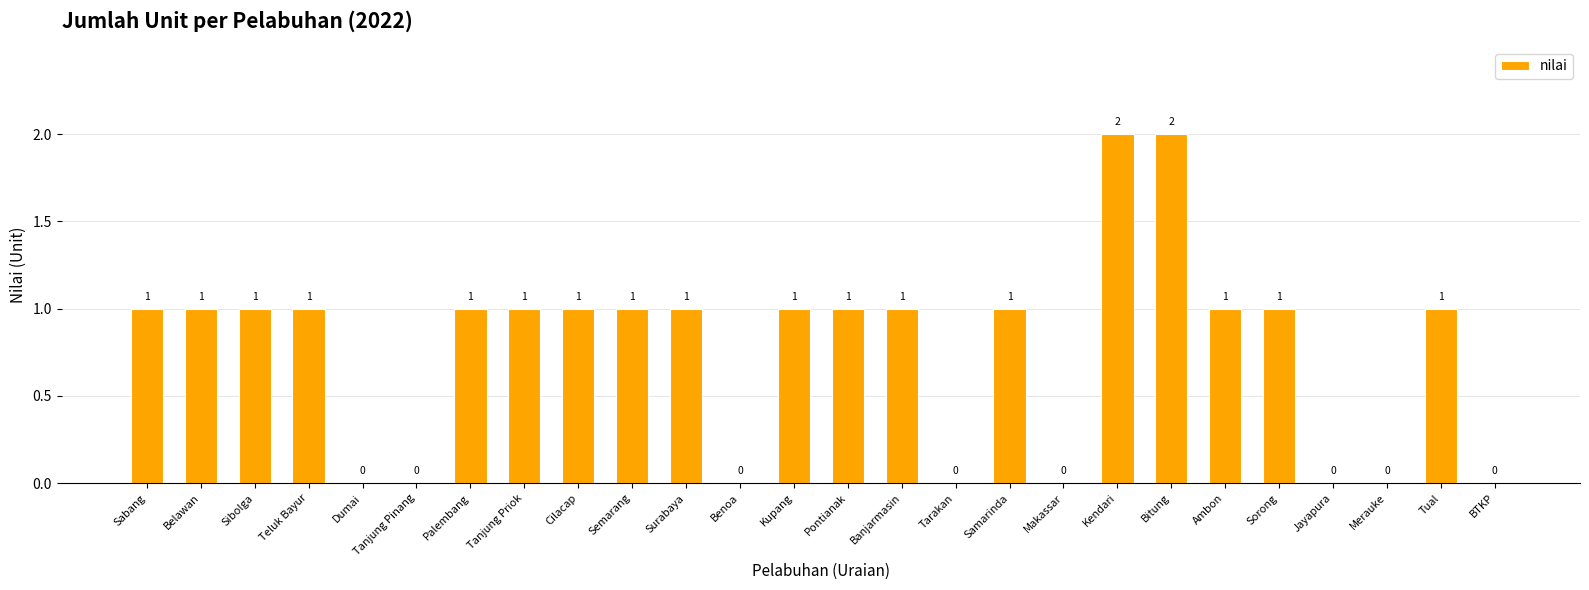

Are the bars horizontal?

No